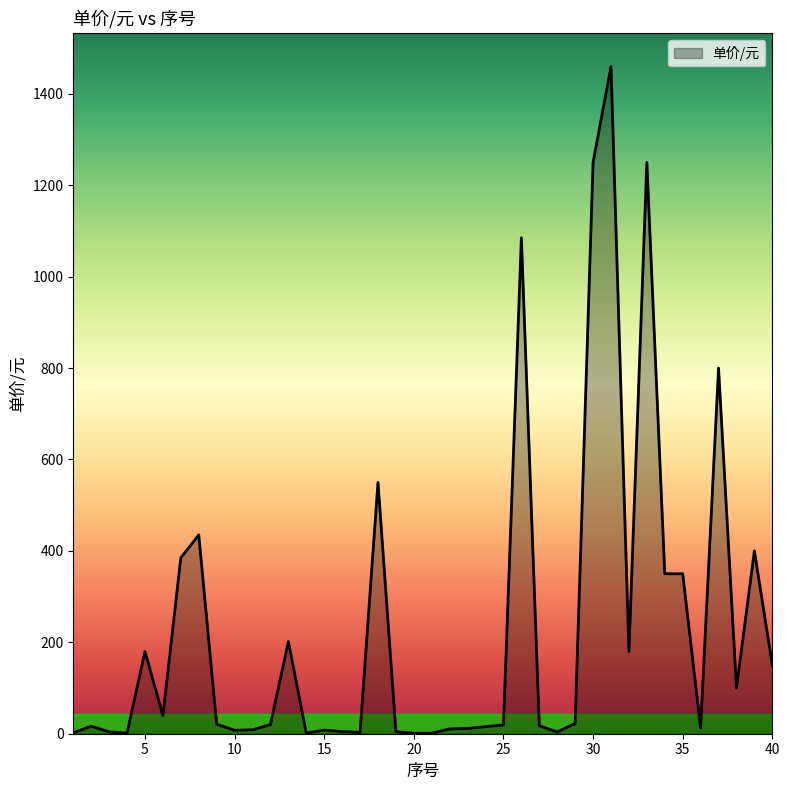

What is the maximum value shown in the chart?

1460.0